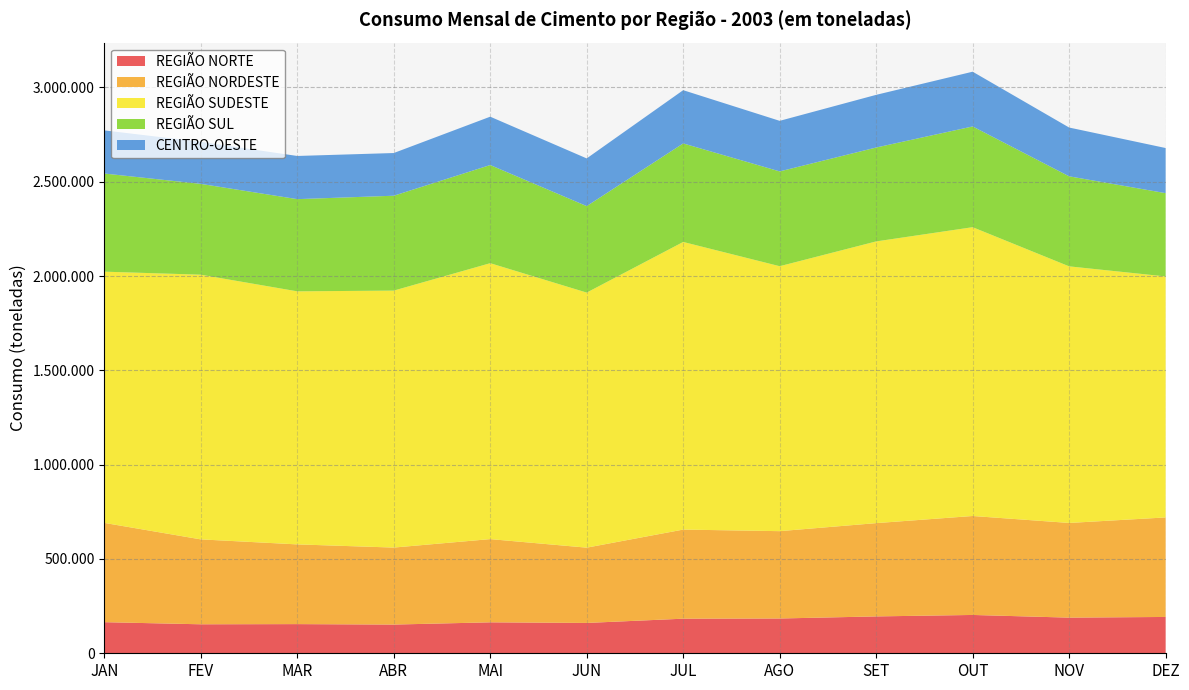

Reading left to right, transcribe all the data shown in this chart.

REGIÃO NORTE: 164888	153724	154652	152196	164122	160850	183406	184412	195454	203195	189014	192602
REGIÃO NORDESTE: 526467	450182	422692	408285	441202	399224	472428	463107	494635	524713	502017	527671
REGIÃO SUDESTE: 1332033	1403410	1341709	1362447	1462966	1352365	1525047	1404789	1493693	1531299	1360489	1277691
REGIÃO SUL: 520353	481515	488816	503006	520451	458483	522430	502627	497837	534104	477389	441660
CENTRO-OESTE: 228708	222983	228914	226412	256288	252896	282273	268093	279249	290261	258624	239242